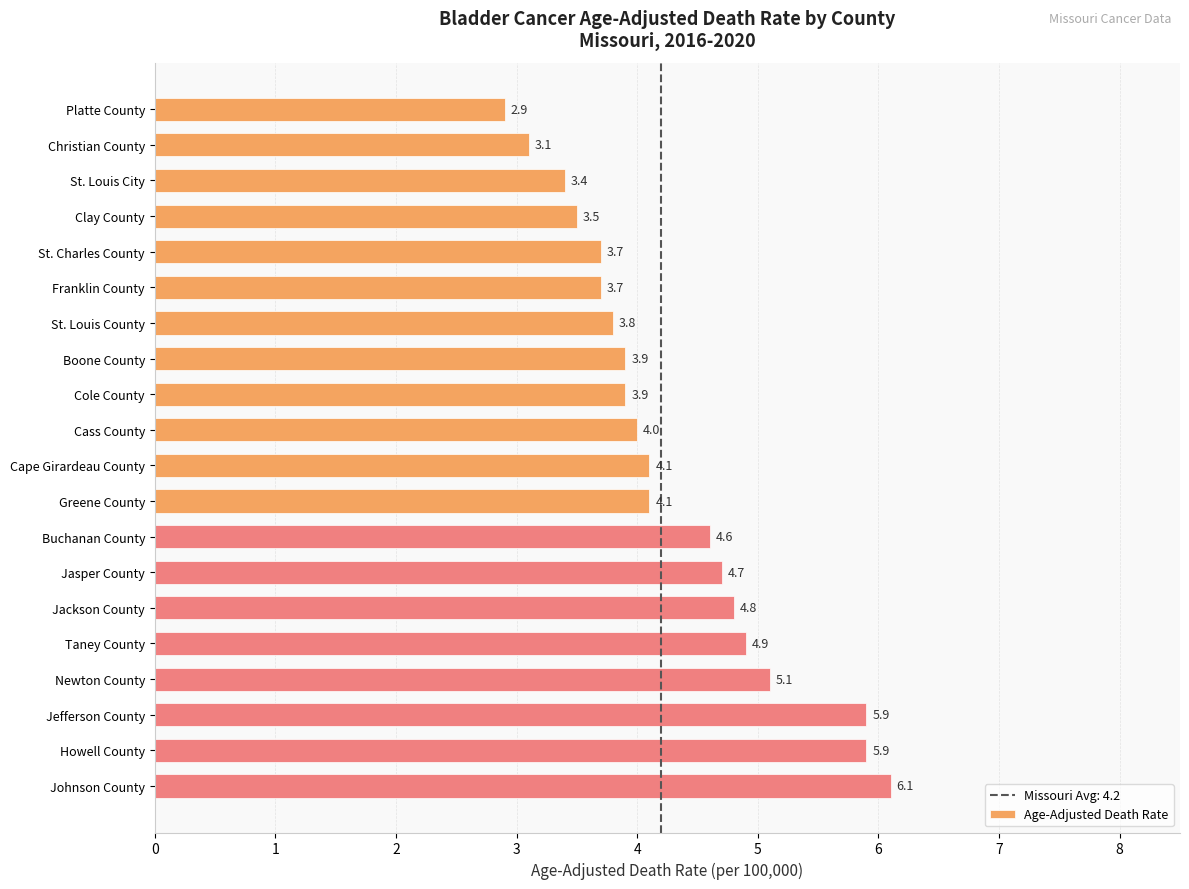

What is the greatest value displayed?

6.1